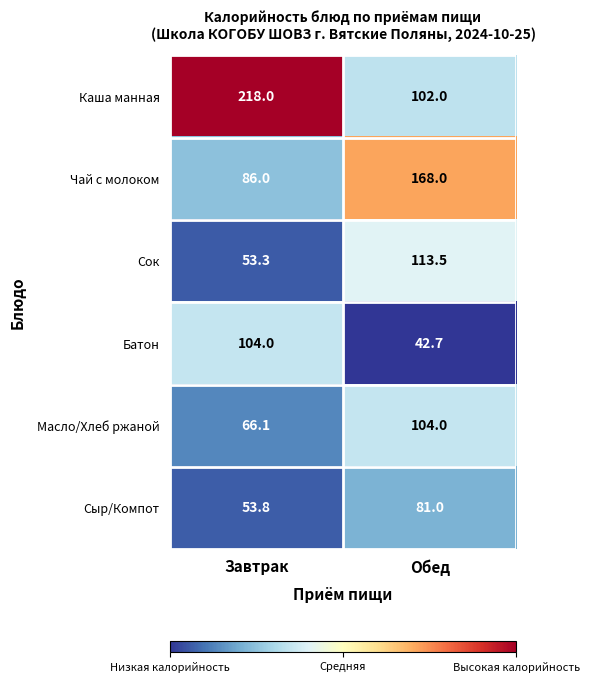

Between Завтрак and Обед, which series saw the biggest shift?

Каша манная